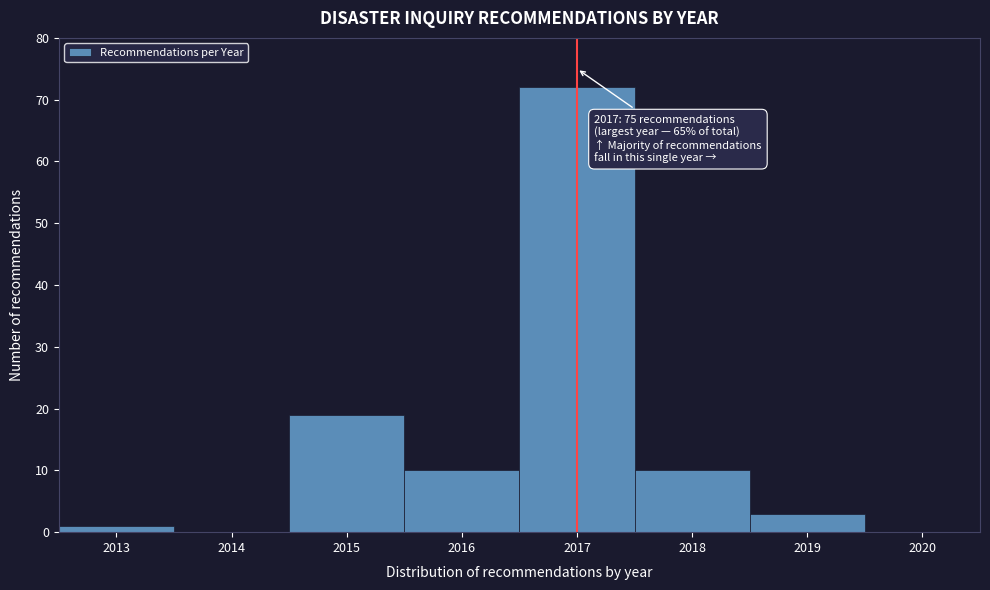

Over which range of the x-axis is the bar tallest?

2016.5 to 2017.5